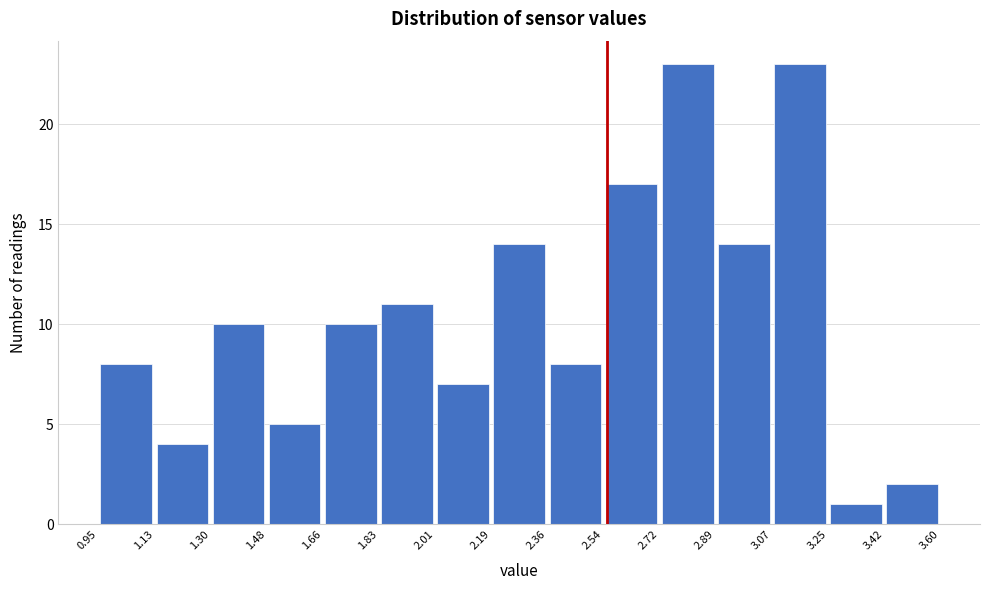

Reading left to right, transcribe this chart: for each bar, give the range it covers on the x-axis and its height. The values are not printed on the chart, so give them approximately, as read against the axis.

0.95 to 1.13: 8
1.13 to 1.30: 4
1.30 to 1.48: 10
1.48 to 1.66: 5
1.66 to 1.83: 10
1.83 to 2.01: 11
2.01 to 2.19: 7
2.19 to 2.36: 14
2.36 to 2.54: 8
2.54 to 2.72: 17
2.72 to 2.89: 23
2.89 to 3.07: 14
3.07 to 3.25: 23
3.25 to 3.42: 1
3.42 to 3.60: 2